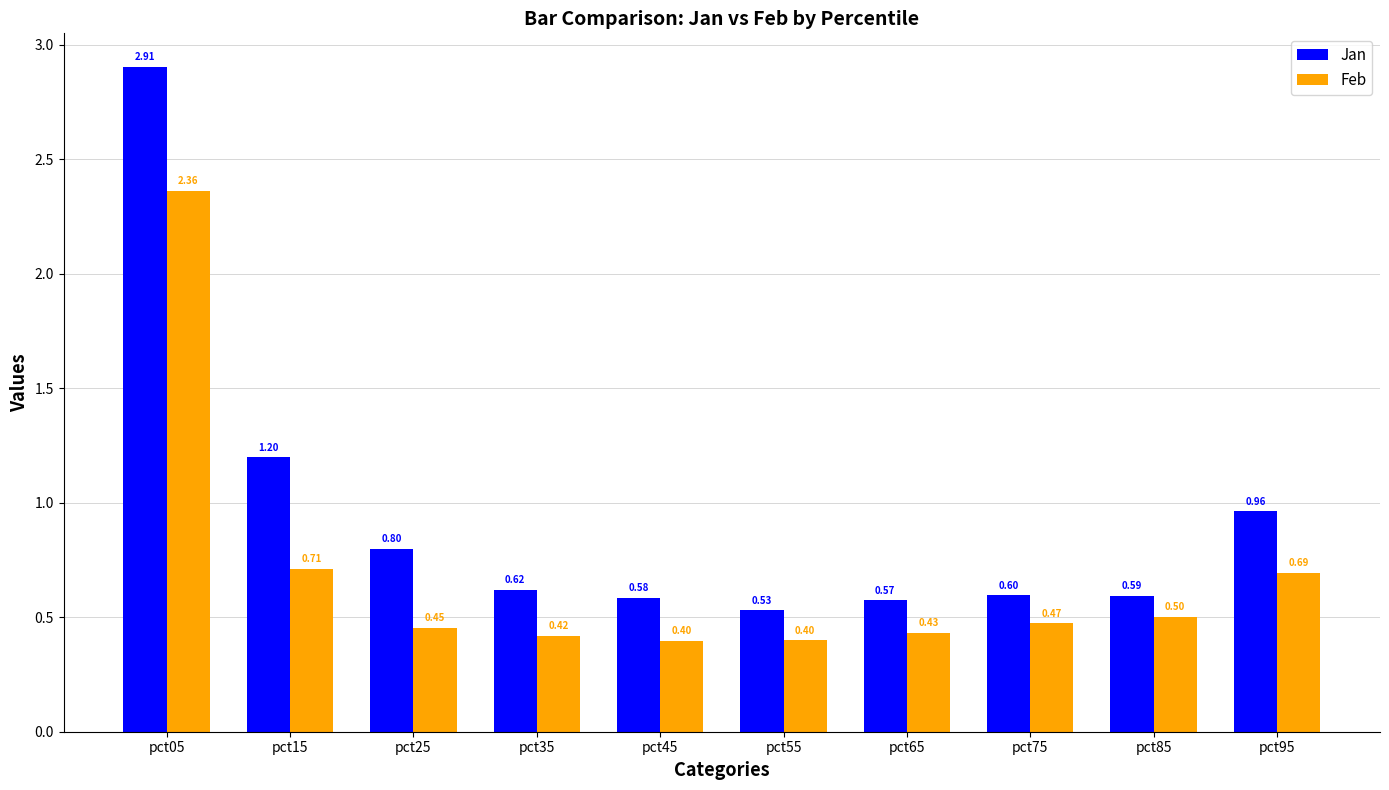

Which series has the largest total across all categories?

Jan